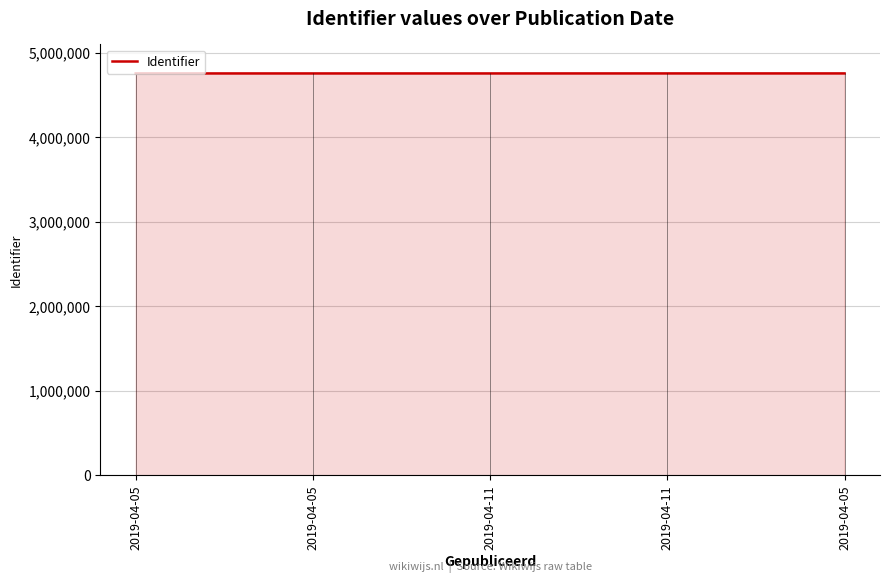

What is the smallest value displayed?

4754963